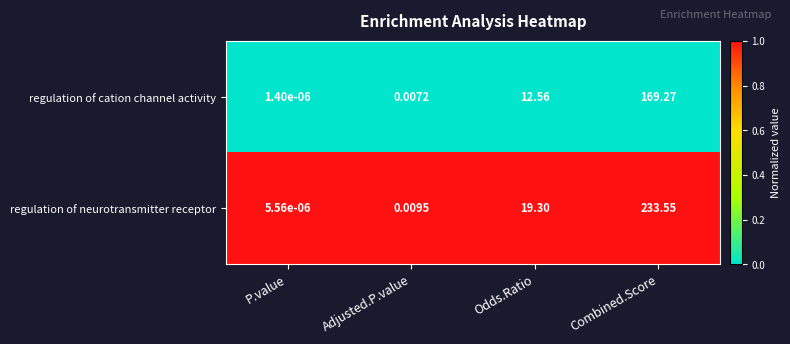

At how many categories does at least one series exceed 0?

4